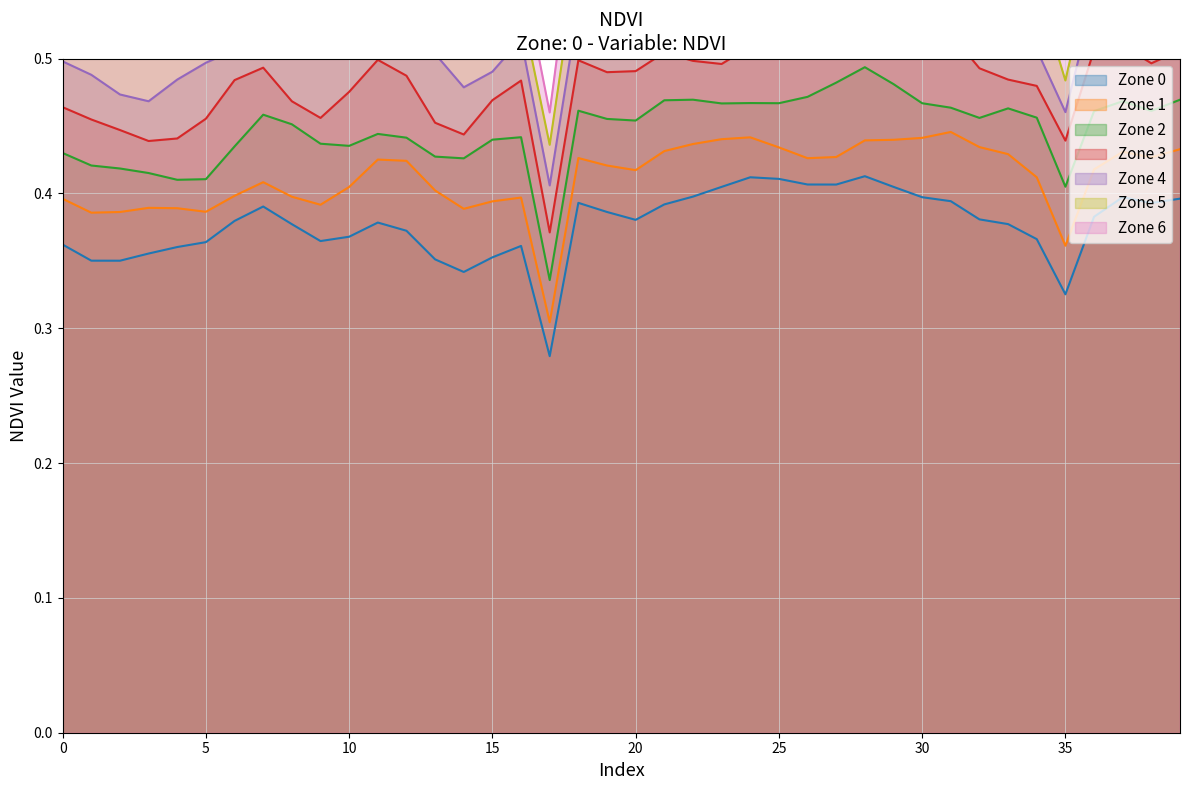

True or false: Zone 2 and Zone 0 intersect in this chart.

False